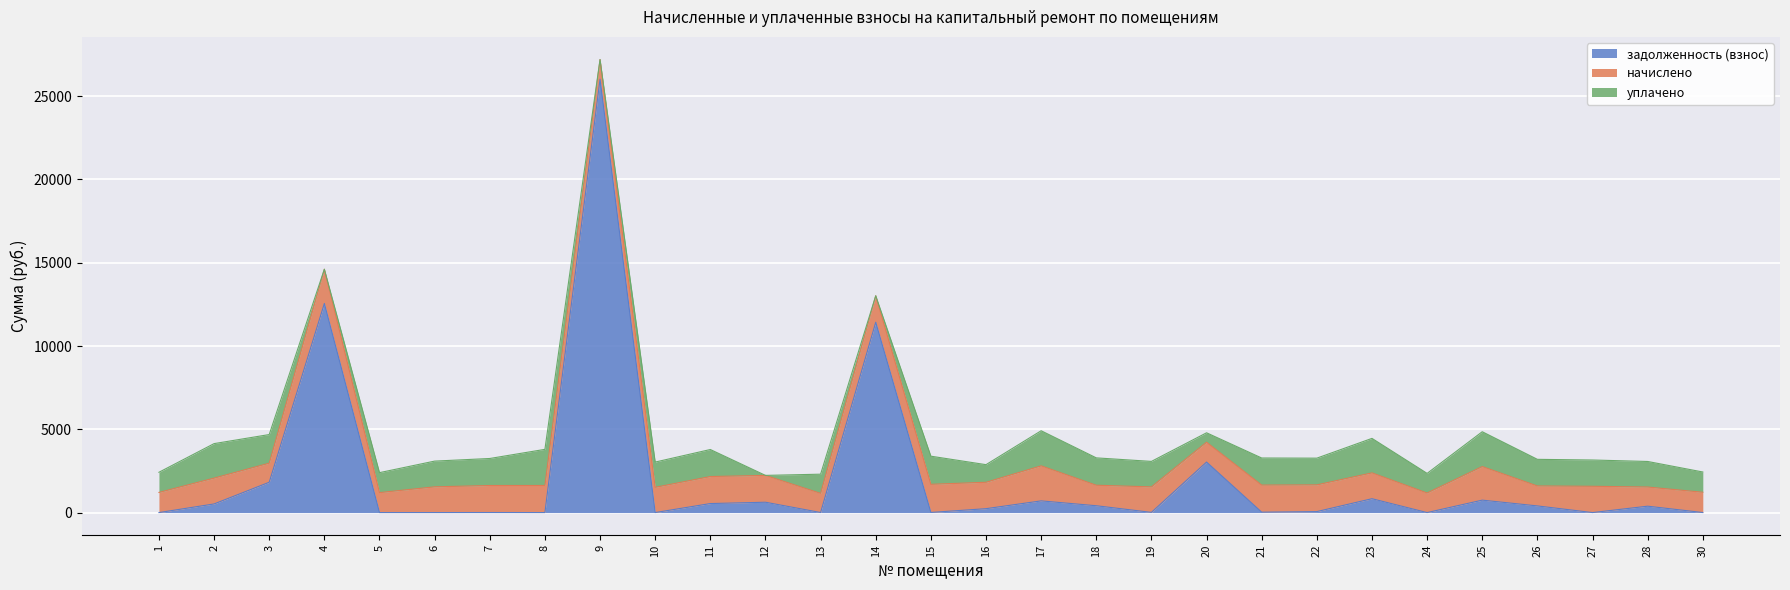

At how many categories does at least one series exceed 9265?

3